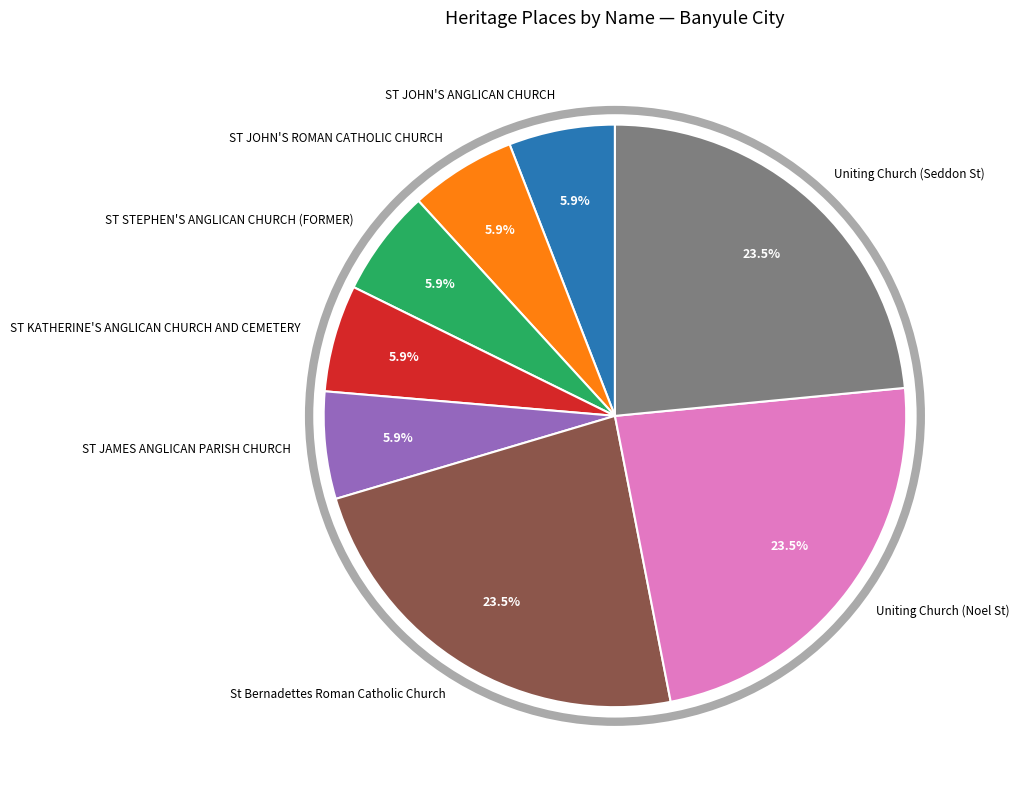

What is the ratio of the value at Uniting Church (Seddon St) to the value at ST KATHERINE'S ANGLICAN CHURCH AND CEMETERY?

4.0